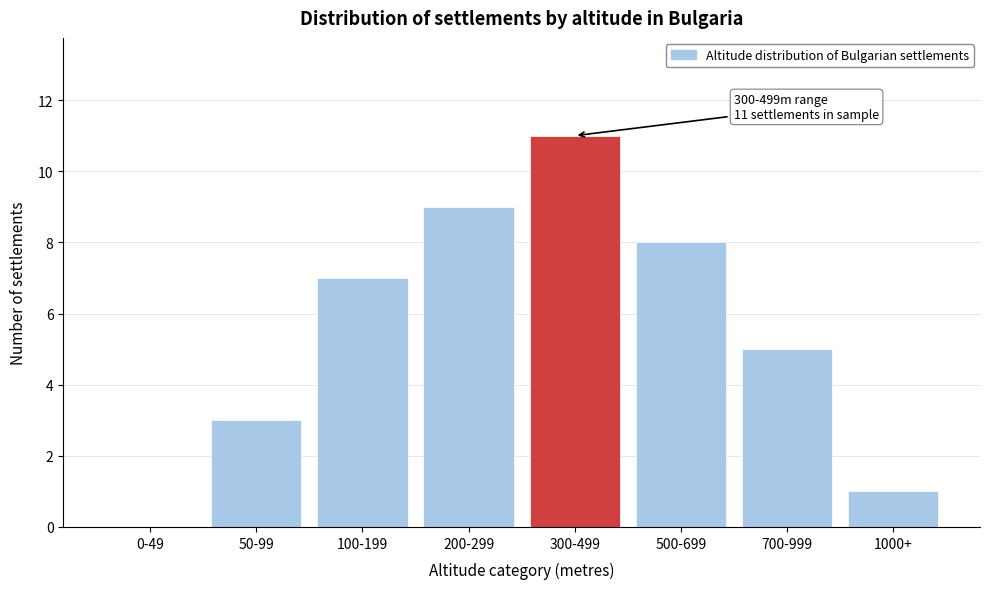

Reading right to left, transcribe all the data shown in this chart.

1000+=1	700-999=5	500-699=8	300-499=11	200-299=9	100-199=7	50-99=3	0-49=0